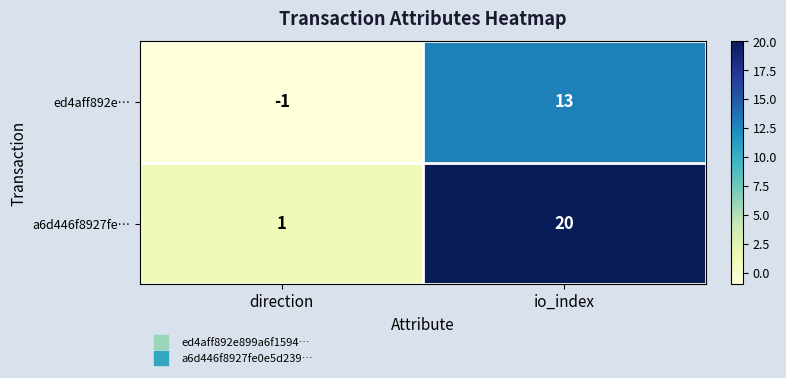

At which category does the chart reach its minimum across all series?

direction